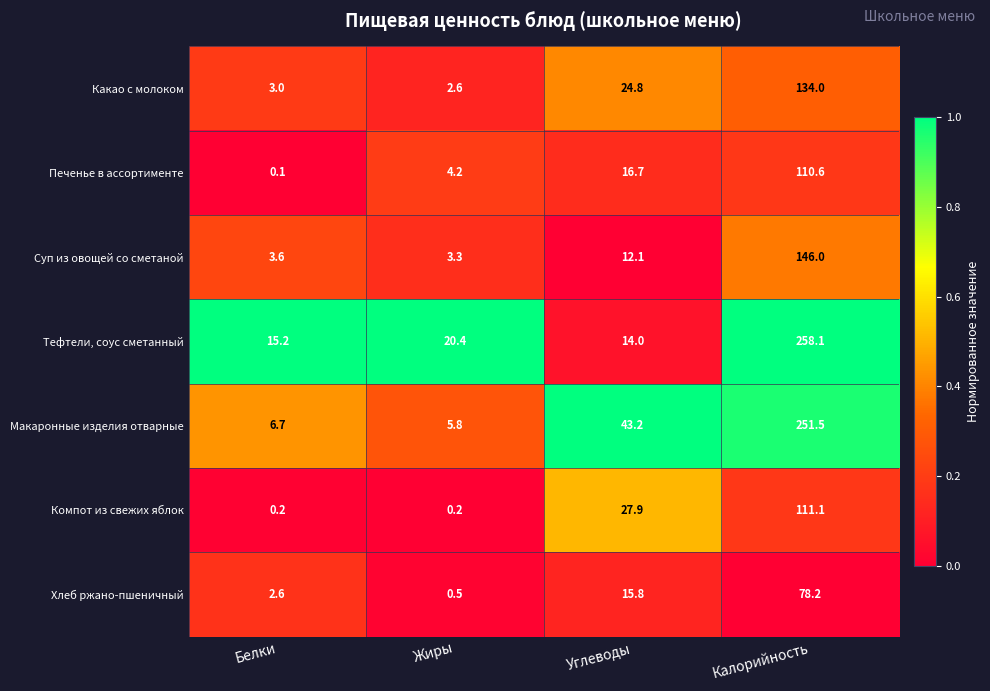

What is the sum of the Хлеб ржано-пшеничный values at Калорийность and Углеводы?

94.0